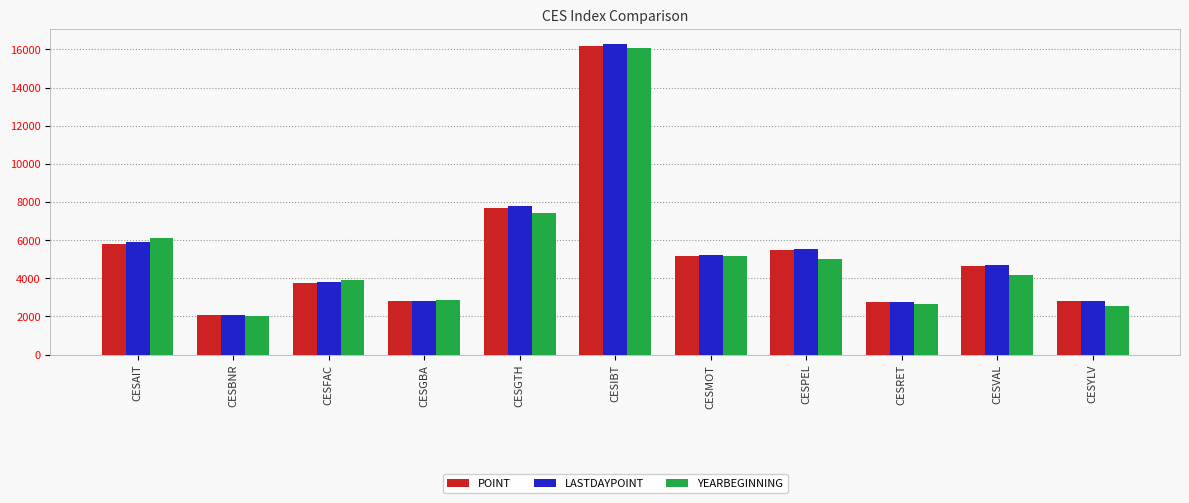

The LASTDAYPOINT series shows 16262.8 at CESIBT. True or false?

True